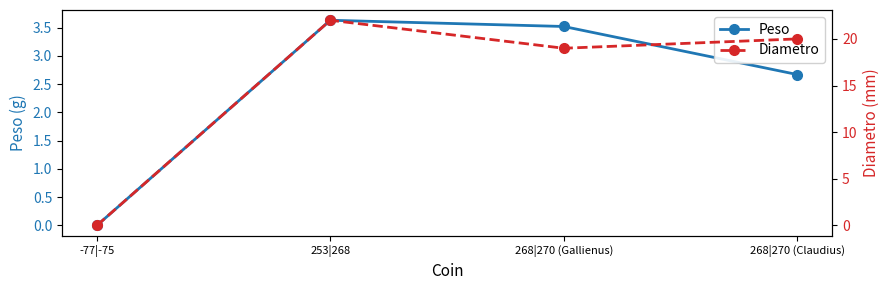

How many series are shown in this chart?

2